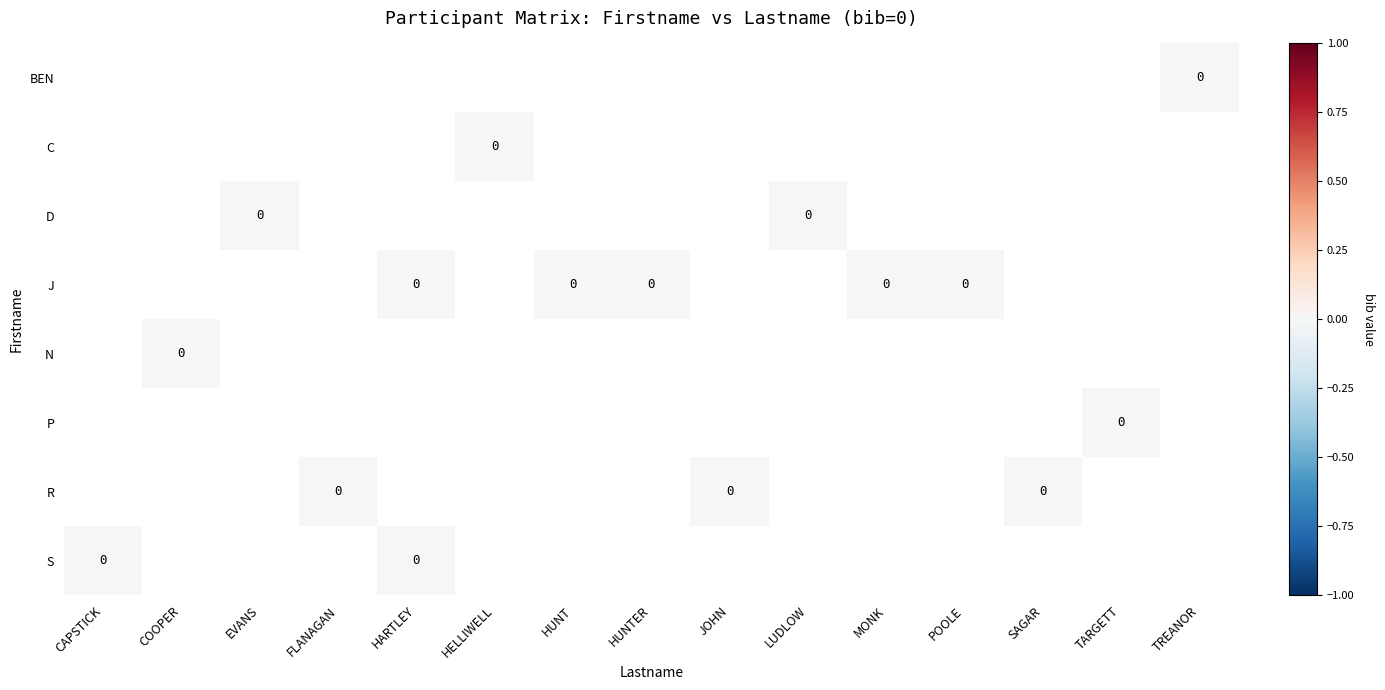

Rank the series by their maximum value, from lowest to highest.

BEN, C, D, J, N, P, R, S